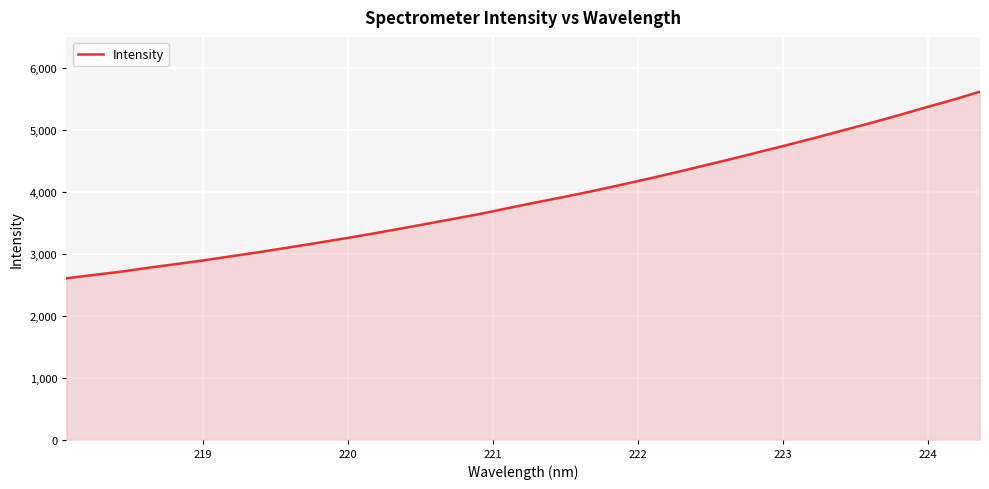

What is the difference between the maximum and minimum values?

3012.2